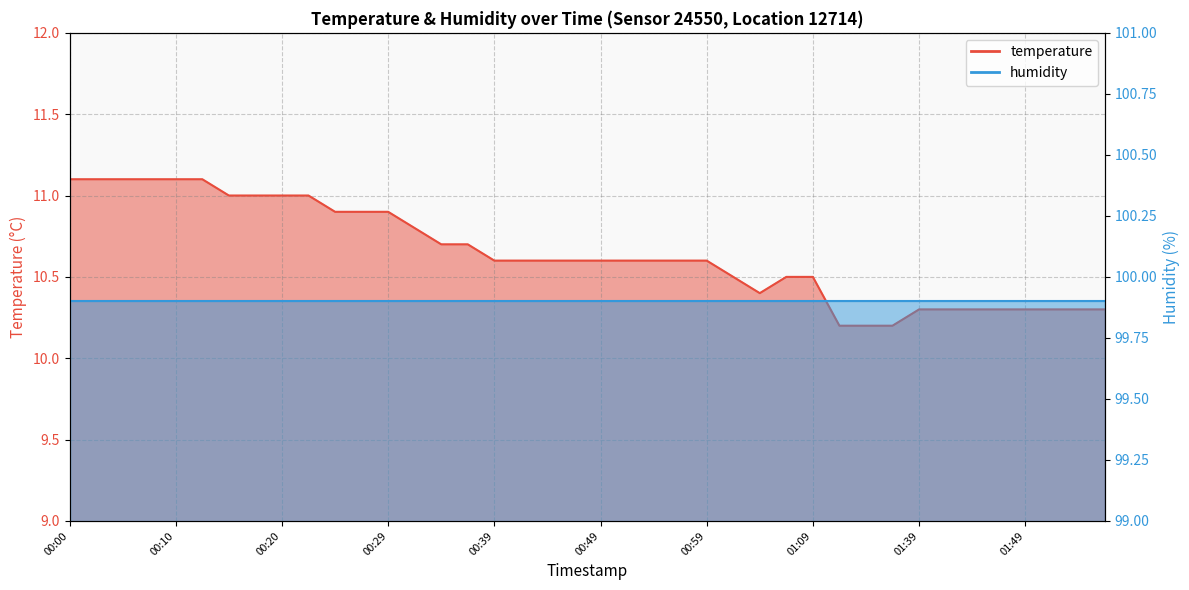

List the labels in order of value, smallest first.

01:29, 01:31, 01:37, 01:39, 01:42, 01:45, 01:47, 01:49, 01:52, 02:01, 02:06, 01:04, 01:01, 01:07, 01:09, 00:39, 00:42, 00:44, 00:46, 00:49, 00:51, 00:54, 00:56, 00:59, 00:34, 00:37, 00:32, 00:25, 00:27, 00:29, 00:15, 00:17, 00:20, 00:22, 00:00, 00:03, 00:05, 00:07, 00:10, 00:12